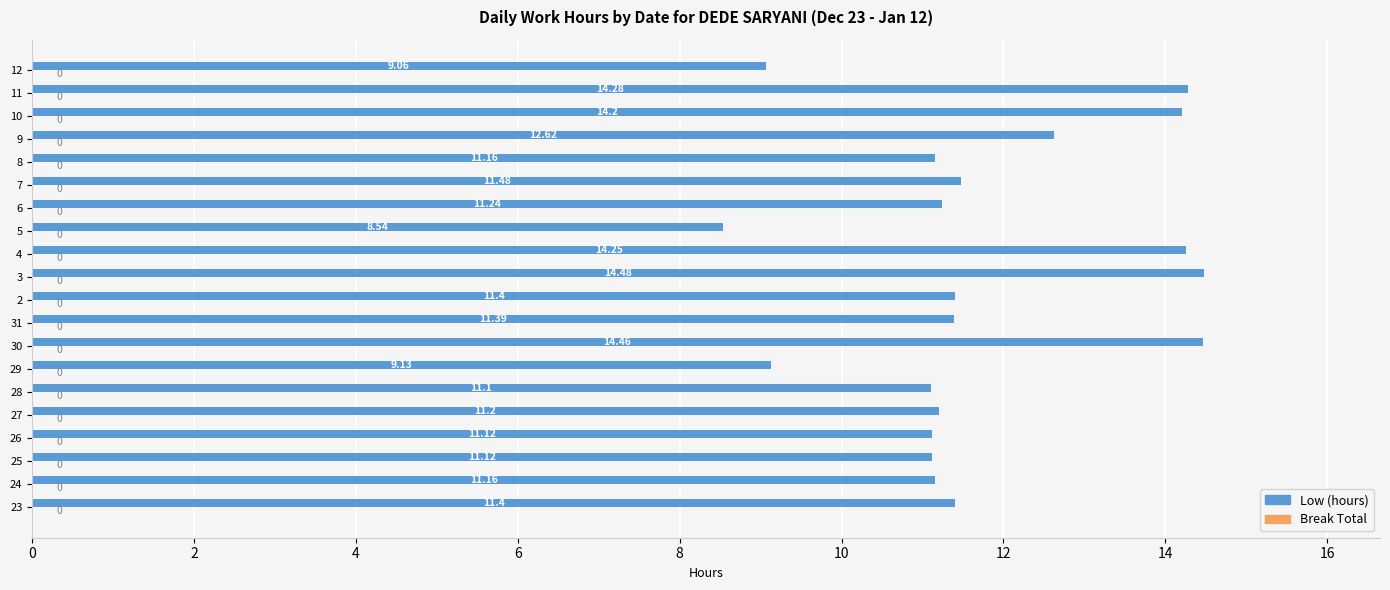

Approximately how many times larger is the value at 25 compared to 6?

1.0